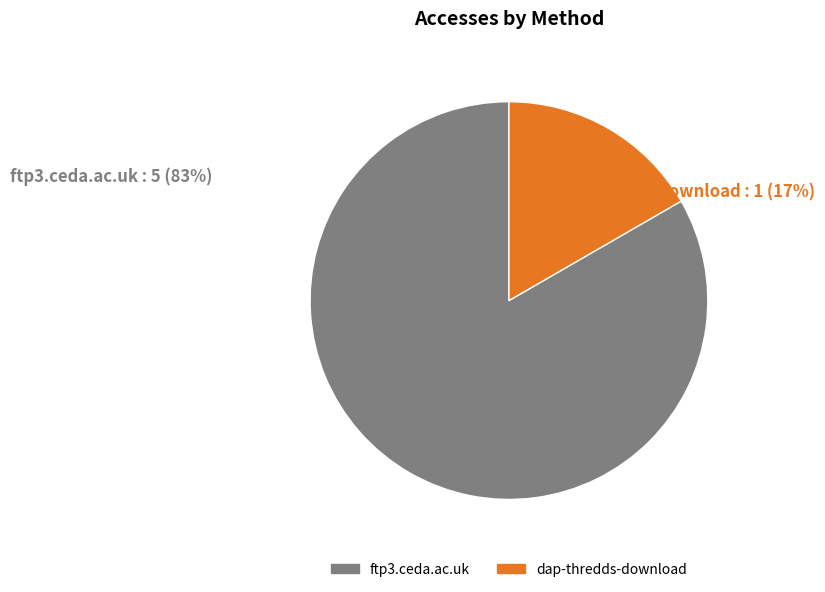

Which category has the biggest portion of the pie?

ftp3.ceda.ac.uk